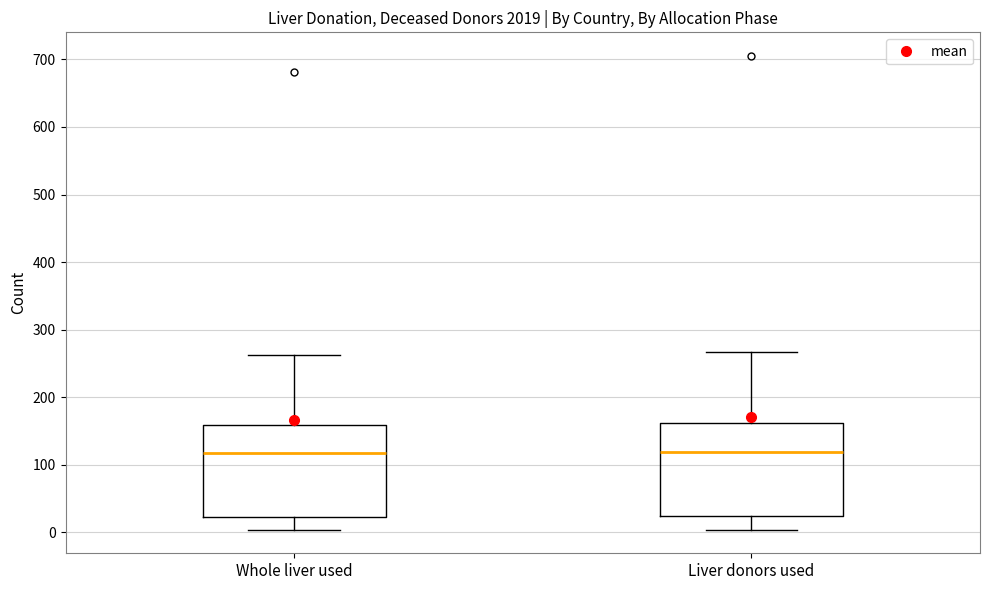

Reading left to right, transcribe this box plot: for each box, give where its median line is, the range the box spans, and where its two whiskers end, as read against the y-axis. The values are not printed on the chart, so give them approximately, as read against the axis.

Whole liver used: median 120, box 20 to 160, whiskers 0 to 260
Liver donors used: median 120, box 20 to 160, whiskers 0 to 270